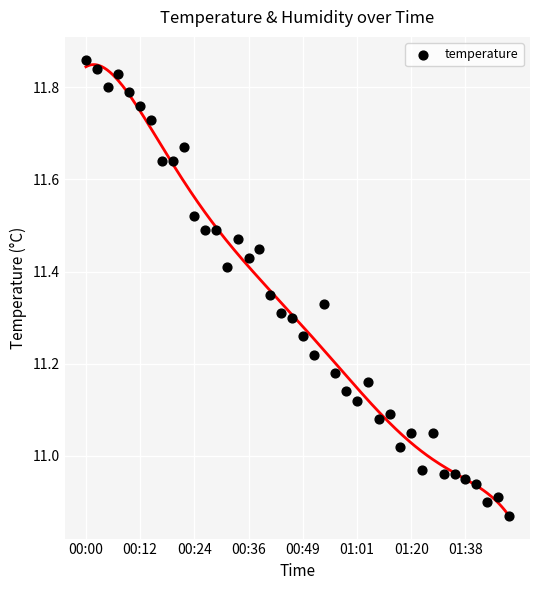

What is the ratio of the value at 00:17 to the value at 00:00?

1.0